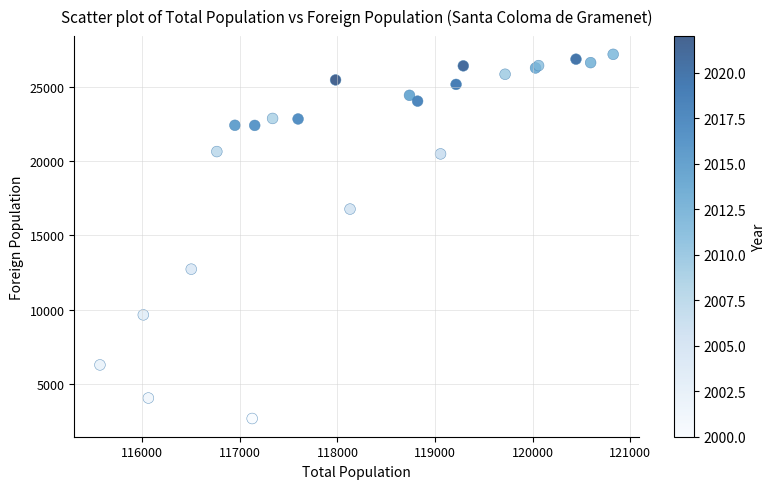

What Y value in the scatter plot is closest to 14927?

16769